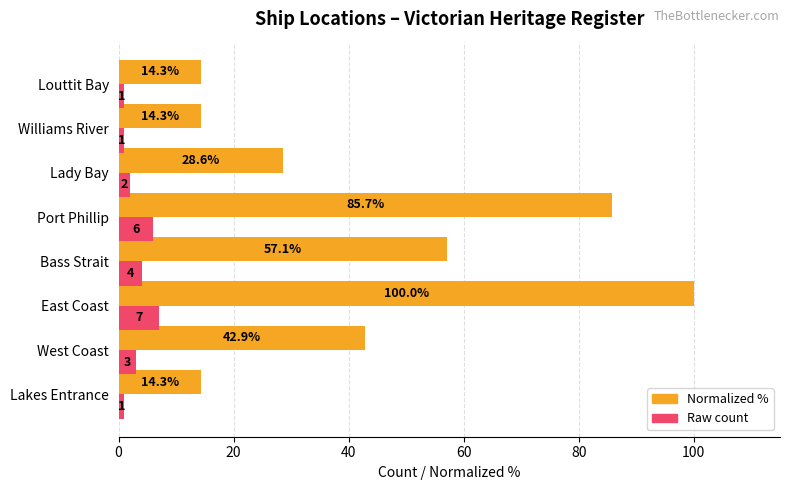

What is the minimum value shown in the chart?

1.0